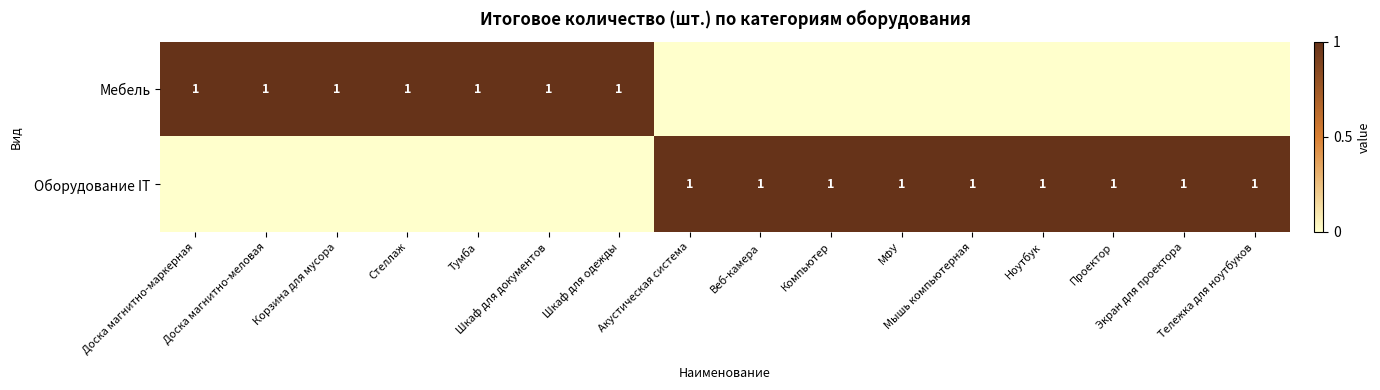

The value of Мебель at Шкаф для одежды is 1. True or false?

True